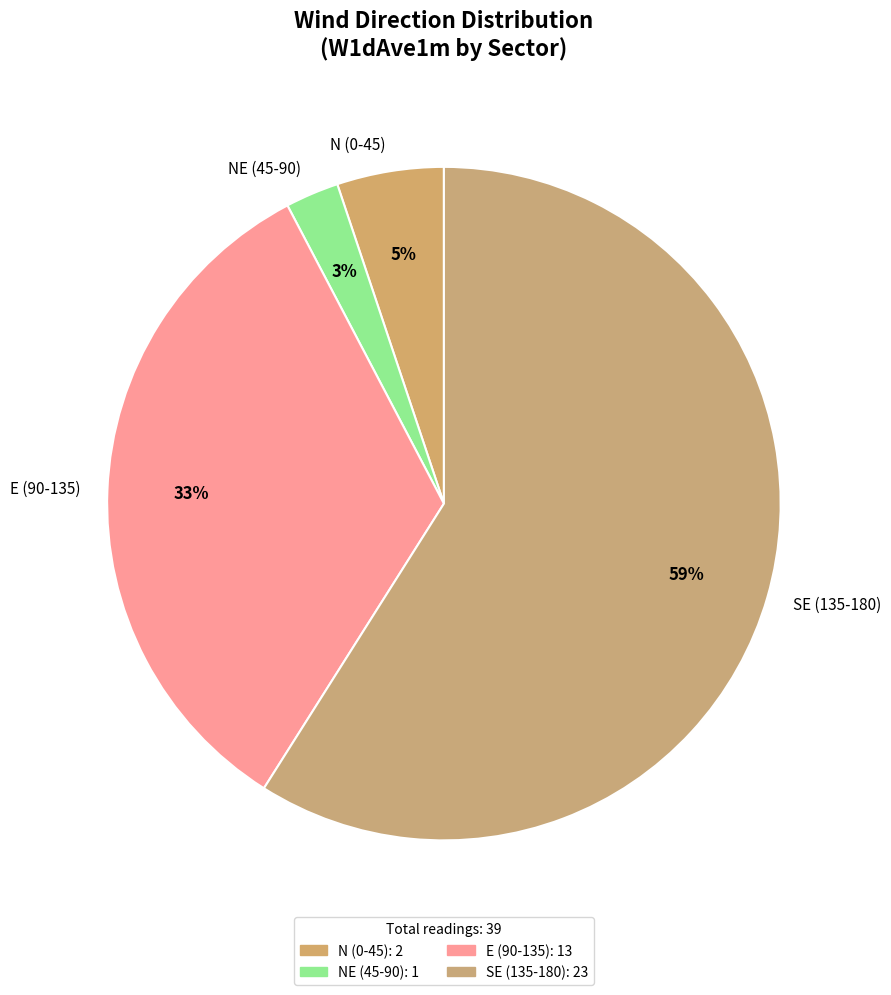

Which category accounts for the majority?

SE (135-180)